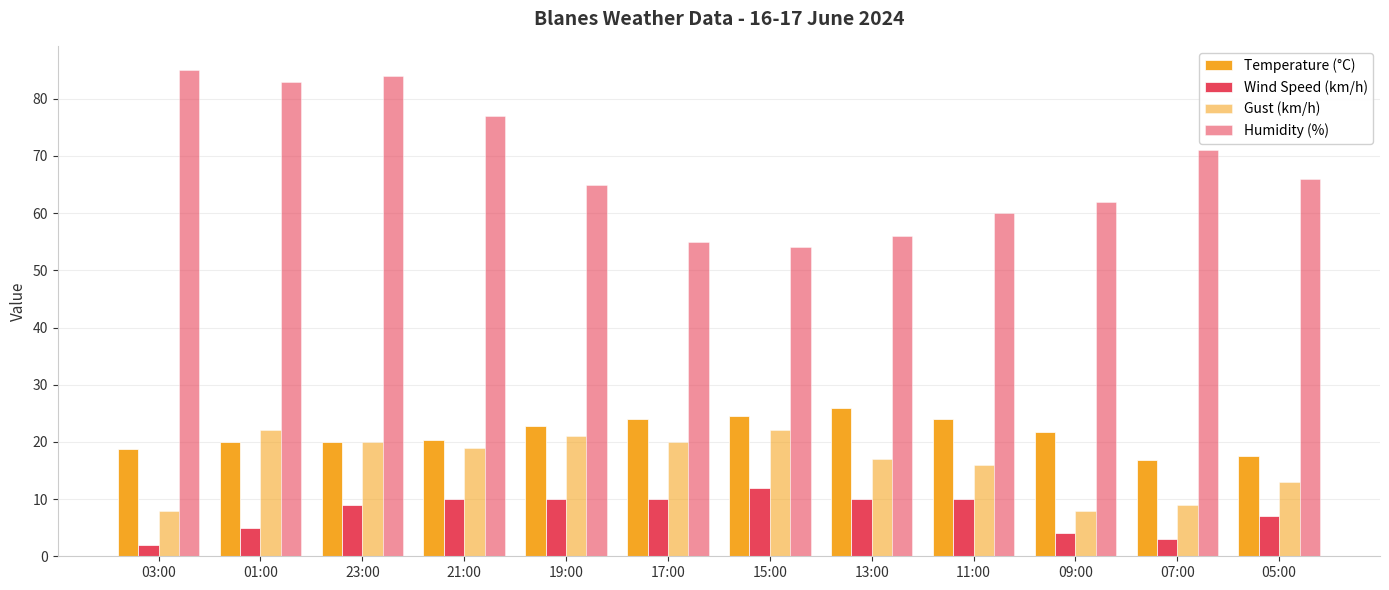

The value of Gust (km/h) at 09:00 is 8.0. True or false?

True